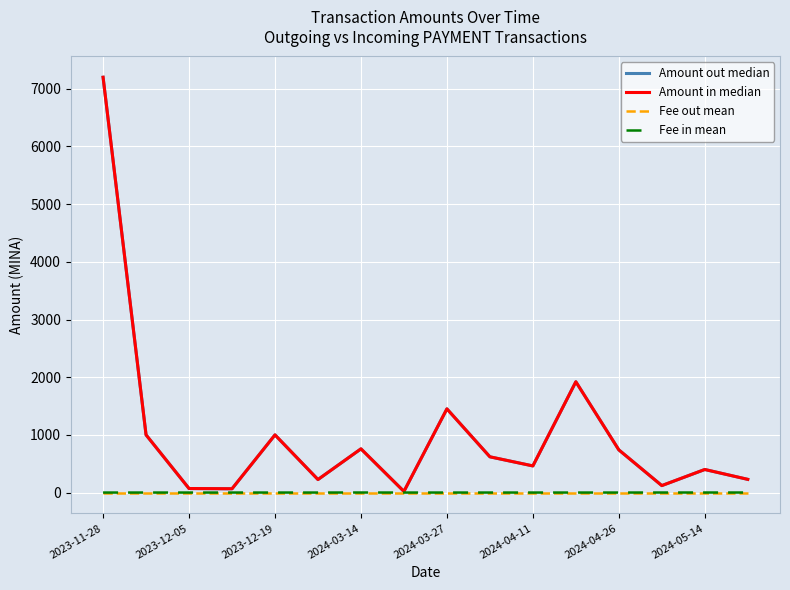

What is the difference between the second highest and minimum values in the Amount out median series?

1901.0